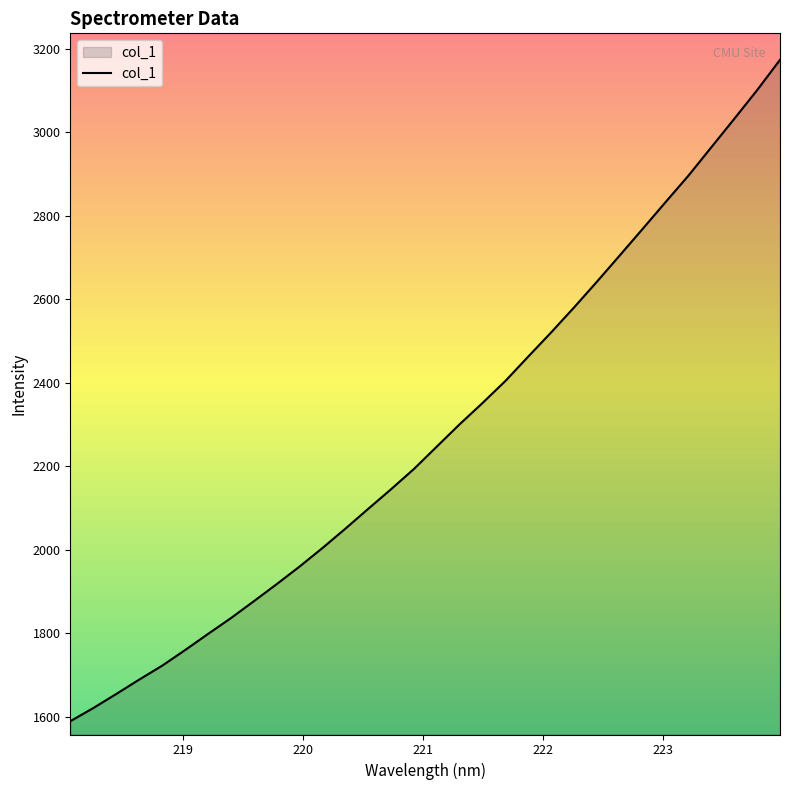

What is the difference between the maximum and minimum values?

1584.2